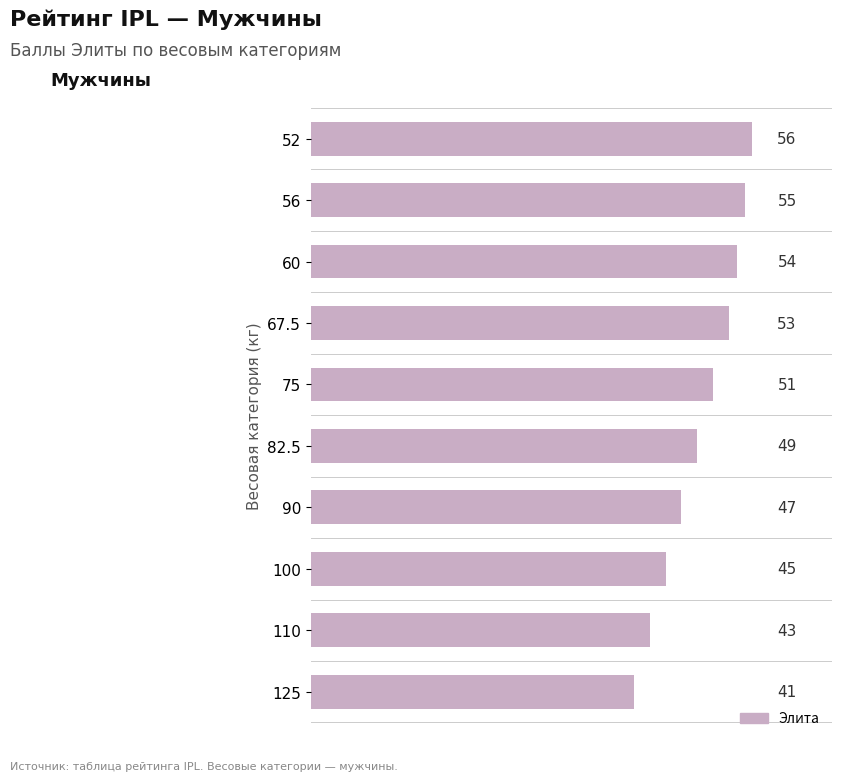

Between 82.5 and 110, which is larger?

82.5